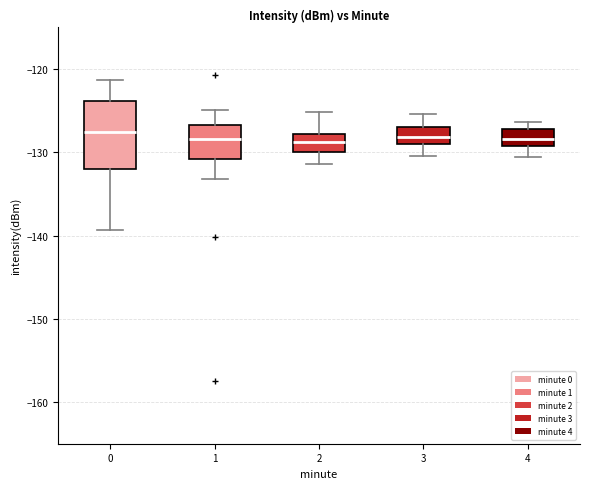

Reading left to right, read every box against the y-axis: the position of its median line, the range the box covers, and the ends of its whiskers. The values are not printed on the chart, so give them approximately, as read against the axis.

0: median -128, box -132 to -124, whiskers -139 to -121
1: median -128, box -131 to -127, whiskers -133 to -125
2: median -129, box -130 to -128, whiskers -131 to -125
3: median -128, box -129 to -127, whiskers -130 to -125
4: median -128, box -129 to -127, whiskers -130 to -126